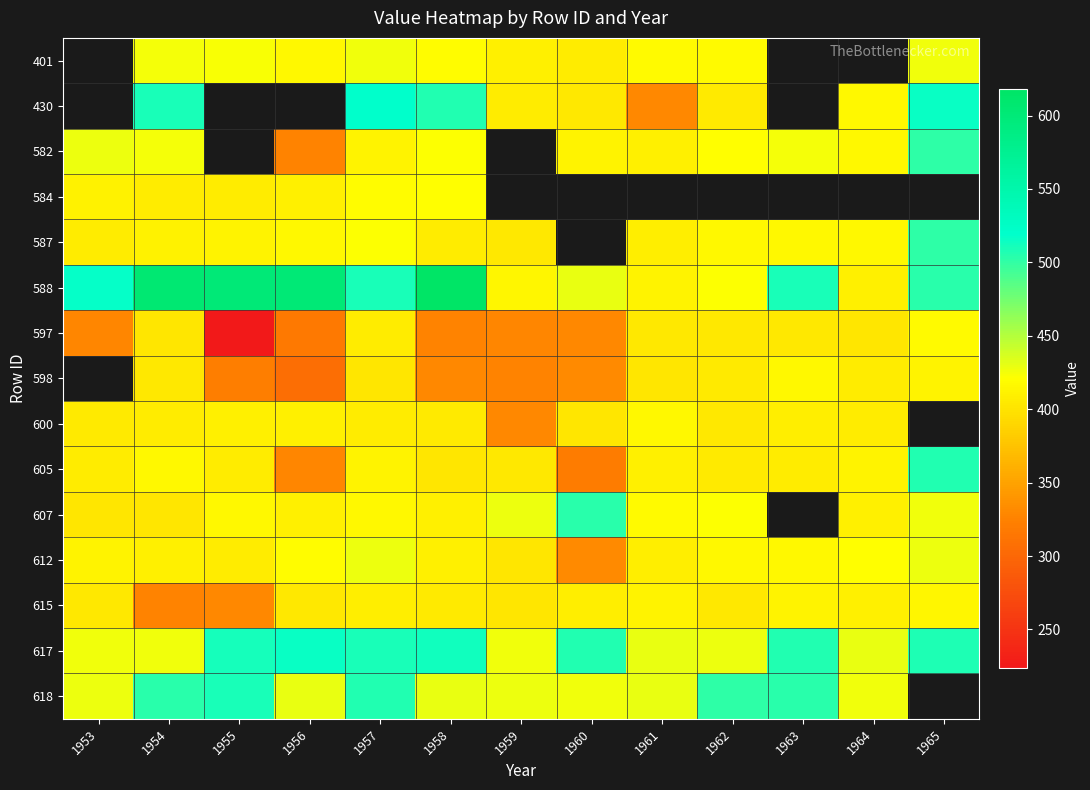

What is the greatest value displayed?

618.0